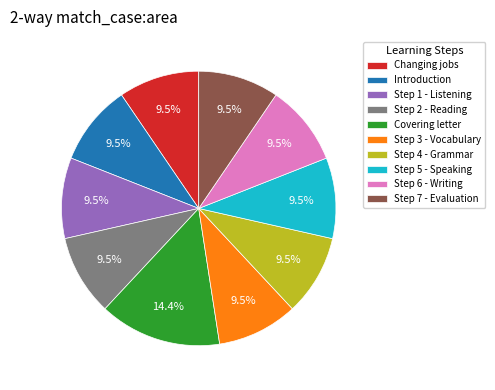

How many segments does this pie chart have?

10